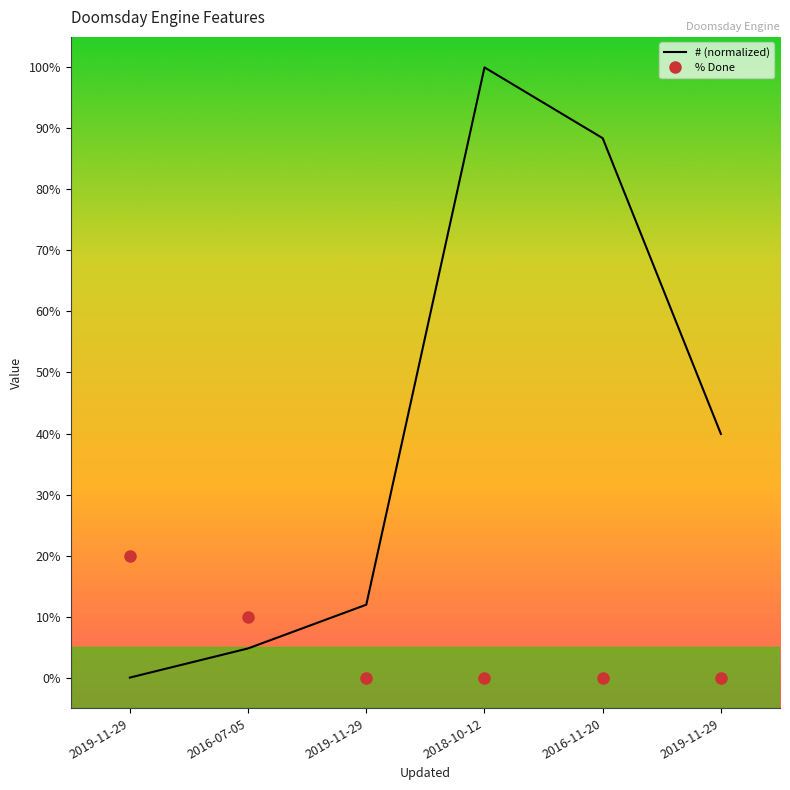

What are all the series names shown in the legend?

# (normalized), % Done